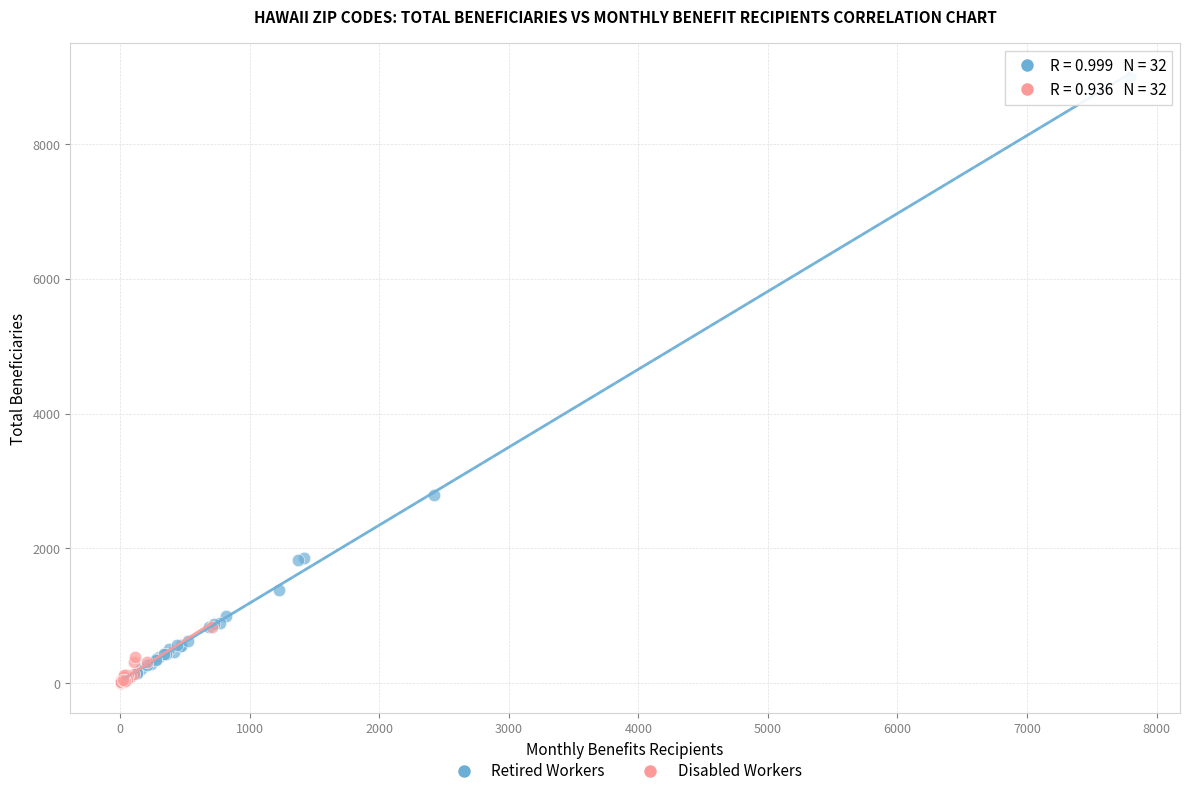

Which series reaches the maximum Y coordinate?

Retired Workers